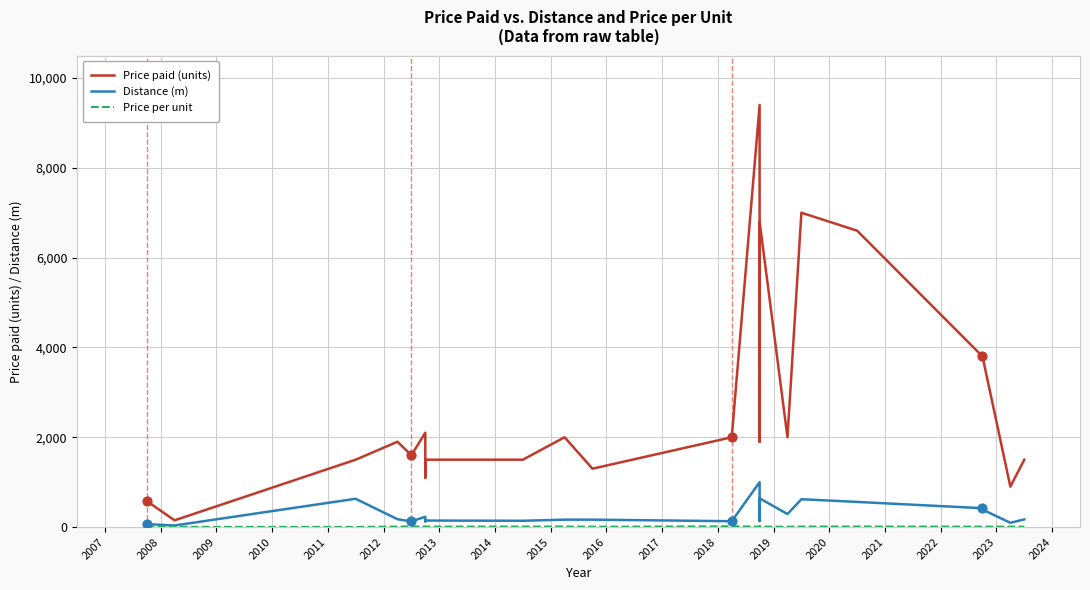

Is the value of Price per unit at 2013 greater than the value of Price paid (units) at 2009?

No